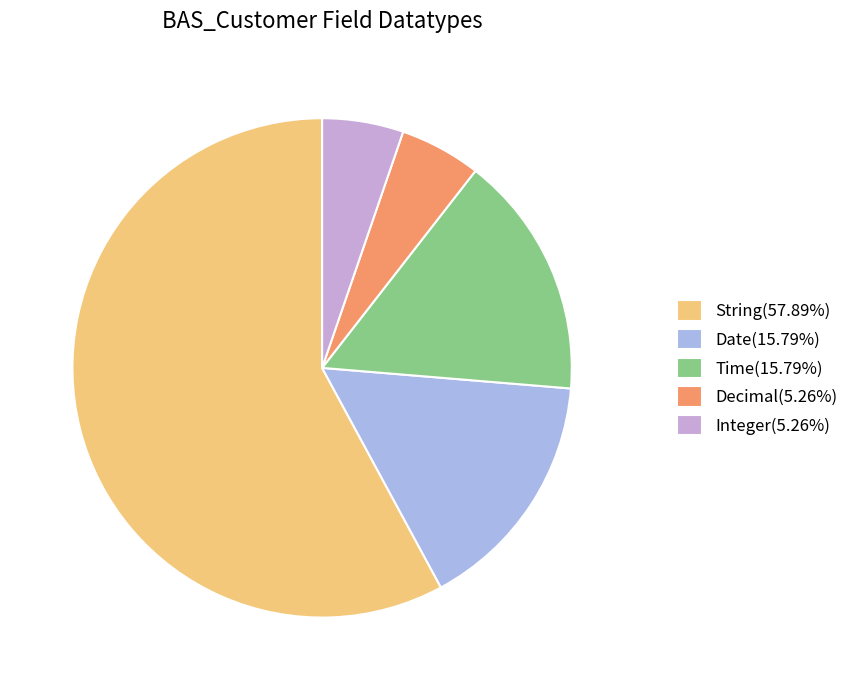

What is the smallest slice in the pie chart?

Decimal